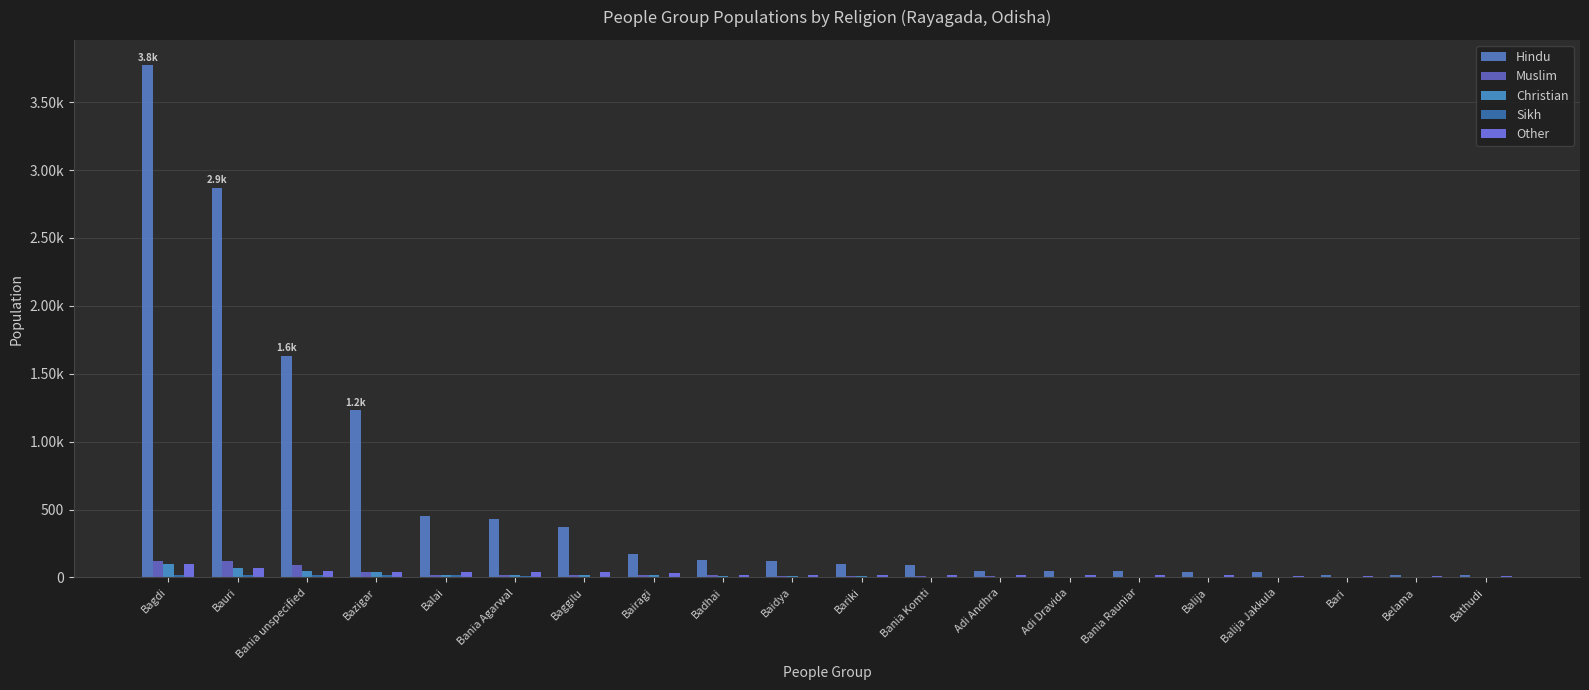

Which has a higher value, Bauri or Balija Jakkula?

Bauri